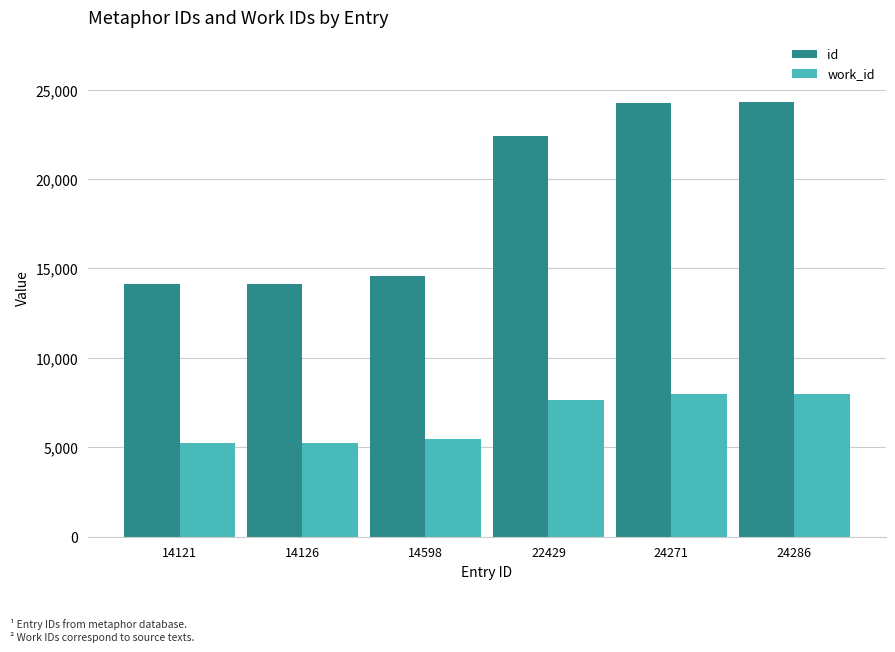

What is the difference between the highest and lowest values at 14598?

9139